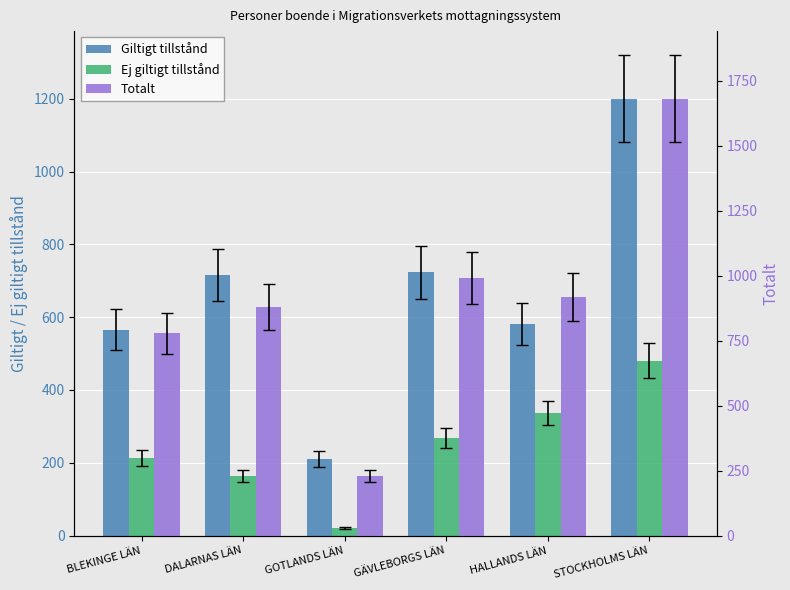

Reading left to right, list all the values displayed in this chart.

Giltigt tillstånd: BLEKINGE LÄN=565	DALARNAS LÄN=715	GOTLANDS LÄN=210	GÄVLEBORGS LÄN=723	HALLANDS LÄN=582	STOCKHOLMS LÄN=1200
Ej giltigt tillstånd: BLEKINGE LÄN=213	DALARNAS LÄN=164	GOTLANDS LÄN=21	GÄVLEBORGS LÄN=268	HALLANDS LÄN=337	STOCKHOLMS LÄN=480
Totalt: BLEKINGE LÄN=778	DALARNAS LÄN=879	GOTLANDS LÄN=231	GÄVLEBORGS LÄN=991	HALLANDS LÄN=919	STOCKHOLMS LÄN=1680